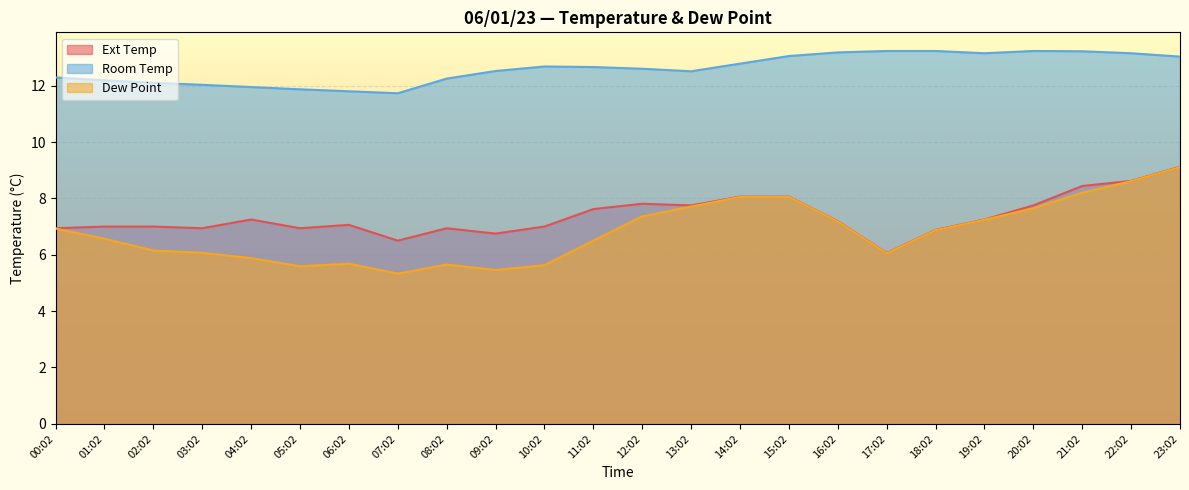

Count the number of categories in the chart.

24